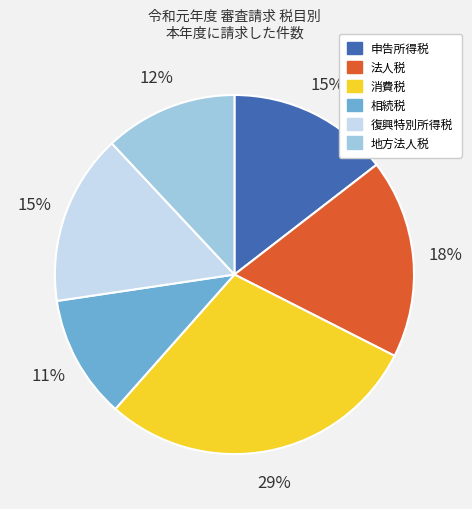

What percentage is the 消費税 slice, to the nearest percent?

29%